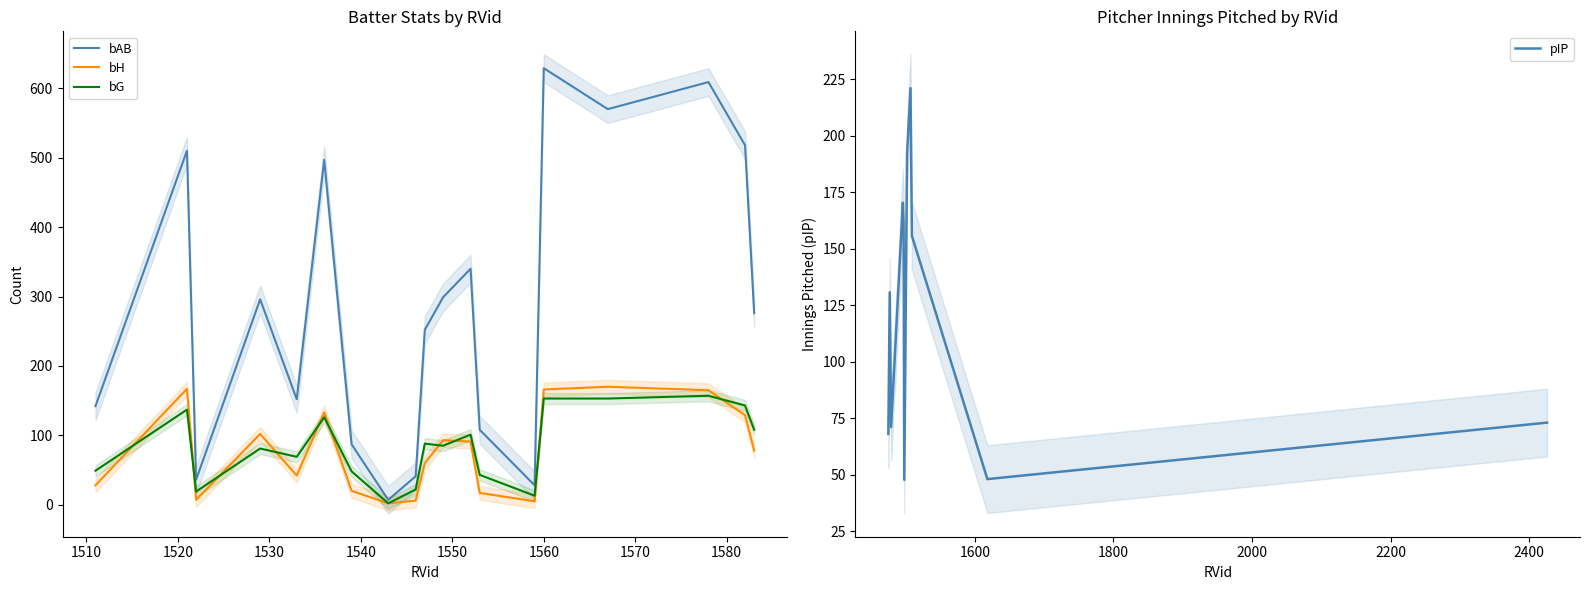

What is the sum of all bH values?

1481